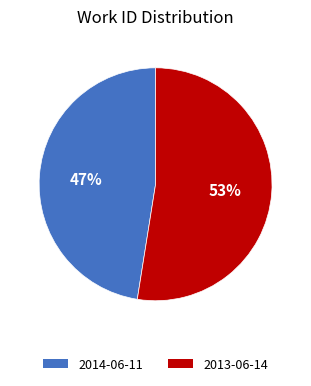

Which slice is the largest?

2013-06-14